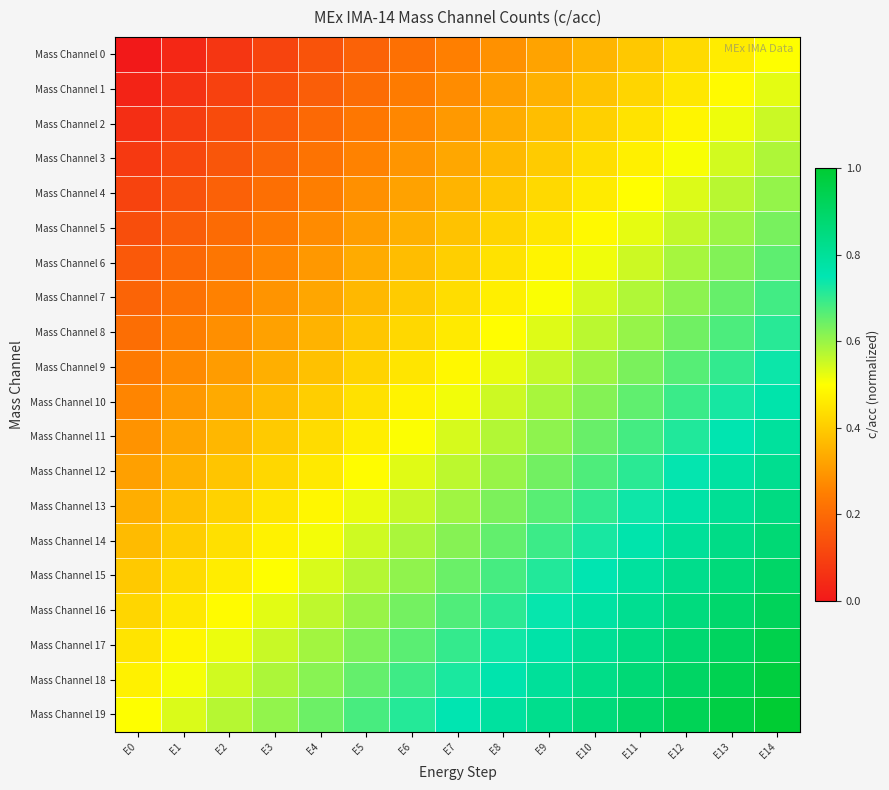

Reading left to right, transcribe all the data shown in this chart.

Mass Channel 0: E0=0.0	E1=0.0	E2=0.1	E3=0.1	E4=0.1	E5=0.2	E6=0.2	E7=0.2	E8=0.3	E9=0.3	E10=0.4	E11=0.4	E12=0.4	E13=0.5	E14=0.5
Mass Channel 1: E0=0.0	E1=0.1	E2=0.1	E3=0.1	E4=0.2	E5=0.2	E6=0.2	E7=0.3	E8=0.3	E9=0.3	E10=0.4	E11=0.4	E12=0.5	E13=0.5	E14=0.5
Mass Channel 2: E0=0.1	E1=0.1	E2=0.1	E3=0.2	E4=0.2	E5=0.2	E6=0.3	E7=0.3	E8=0.3	E9=0.4	E10=0.4	E11=0.4	E12=0.5	E13=0.5	E14=0.6
Mass Channel 3: E0=0.1	E1=0.1	E2=0.2	E3=0.2	E4=0.2	E5=0.3	E6=0.3	E7=0.3	E8=0.4	E9=0.4	E10=0.4	E11=0.5	E12=0.5	E13=0.5	E14=0.6
Mass Channel 4: E0=0.1	E1=0.1	E2=0.2	E3=0.2	E4=0.2	E5=0.3	E6=0.3	E7=0.4	E8=0.4	E9=0.4	E10=0.5	E11=0.5	E12=0.5	E13=0.6	E14=0.6
Mass Channel 5: E0=0.1	E1=0.2	E2=0.2	E3=0.2	E4=0.3	E5=0.3	E6=0.3	E7=0.4	E8=0.4	E9=0.5	E10=0.5	E11=0.5	E12=0.6	E13=0.6	E14=0.6
Mass Channel 6: E0=0.2	E1=0.2	E2=0.2	E3=0.3	E4=0.3	E5=0.3	E6=0.4	E7=0.4	E8=0.4	E9=0.5	E10=0.5	E11=0.6	E12=0.6	E13=0.6	E14=0.7
Mass Channel 7: E0=0.2	E1=0.2	E2=0.3	E3=0.3	E4=0.3	E5=0.4	E6=0.4	E7=0.4	E8=0.5	E9=0.5	E10=0.5	E11=0.6	E12=0.6	E13=0.6	E14=0.7
Mass Channel 8: E0=0.2	E1=0.2	E2=0.3	E3=0.3	E4=0.4	E5=0.4	E6=0.4	E7=0.5	E8=0.5	E9=0.5	E10=0.6	E11=0.6	E12=0.6	E13=0.7	E14=0.7
Mass Channel 9: E0=0.2	E1=0.3	E2=0.3	E3=0.3	E4=0.4	E5=0.4	E6=0.5	E7=0.5	E8=0.5	E9=0.6	E10=0.6	E11=0.6	E12=0.7	E13=0.7	E14=0.7
Mass Channel 10: E0=0.3	E1=0.3	E2=0.3	E3=0.4	E4=0.4	E5=0.4	E6=0.5	E7=0.5	E8=0.5	E9=0.6	E10=0.6	E11=0.7	E12=0.7	E13=0.7	E14=0.8
Mass Channel 11: E0=0.3	E1=0.3	E2=0.4	E3=0.4	E4=0.4	E5=0.5	E6=0.5	E7=0.5	E8=0.6	E9=0.6	E10=0.6	E11=0.7	E12=0.7	E13=0.8	E14=0.8
Mass Channel 12: E0=0.3	E1=0.4	E2=0.4	E3=0.4	E4=0.5	E5=0.5	E6=0.5	E7=0.6	E8=0.6	E9=0.6	E10=0.7	E11=0.7	E12=0.7	E13=0.8	E14=0.8
Mass Channel 13: E0=0.3	E1=0.4	E2=0.4	E3=0.4	E4=0.5	E5=0.5	E6=0.6	E7=0.6	E8=0.6	E9=0.7	E10=0.7	E11=0.7	E12=0.8	E13=0.8	E14=0.8
Mass Channel 14: E0=0.4	E1=0.4	E2=0.4	E3=0.5	E4=0.5	E5=0.5	E6=0.6	E7=0.6	E8=0.7	E9=0.7	E10=0.7	E11=0.8	E12=0.8	E13=0.8	E14=0.9
Mass Channel 15: E0=0.4	E1=0.4	E2=0.5	E3=0.5	E4=0.5	E5=0.6	E6=0.6	E7=0.6	E8=0.7	E9=0.7	E10=0.8	E11=0.8	E12=0.8	E13=0.9	E14=0.9
Mass Channel 16: E0=0.4	E1=0.5	E2=0.5	E3=0.5	E4=0.6	E5=0.6	E6=0.6	E7=0.7	E8=0.7	E9=0.7	E10=0.8	E11=0.8	E12=0.8	E13=0.9	E14=0.9
Mass Channel 17: E0=0.4	E1=0.5	E2=0.5	E3=0.6	E4=0.6	E5=0.6	E6=0.7	E7=0.7	E8=0.7	E9=0.8	E10=0.8	E11=0.8	E12=0.9	E13=0.9	E14=0.9
Mass Channel 18: E0=0.5	E1=0.5	E2=0.5	E3=0.6	E4=0.6	E5=0.7	E6=0.7	E7=0.7	E8=0.8	E9=0.8	E10=0.8	E11=0.9	E12=0.9	E13=0.9	E14=1.0
Mass Channel 19: E0=0.5	E1=0.5	E2=0.6	E3=0.6	E4=0.6	E5=0.7	E6=0.7	E7=0.8	E8=0.8	E9=0.8	E10=0.9	E11=0.9	E12=0.9	E13=1.0	E14=1.0